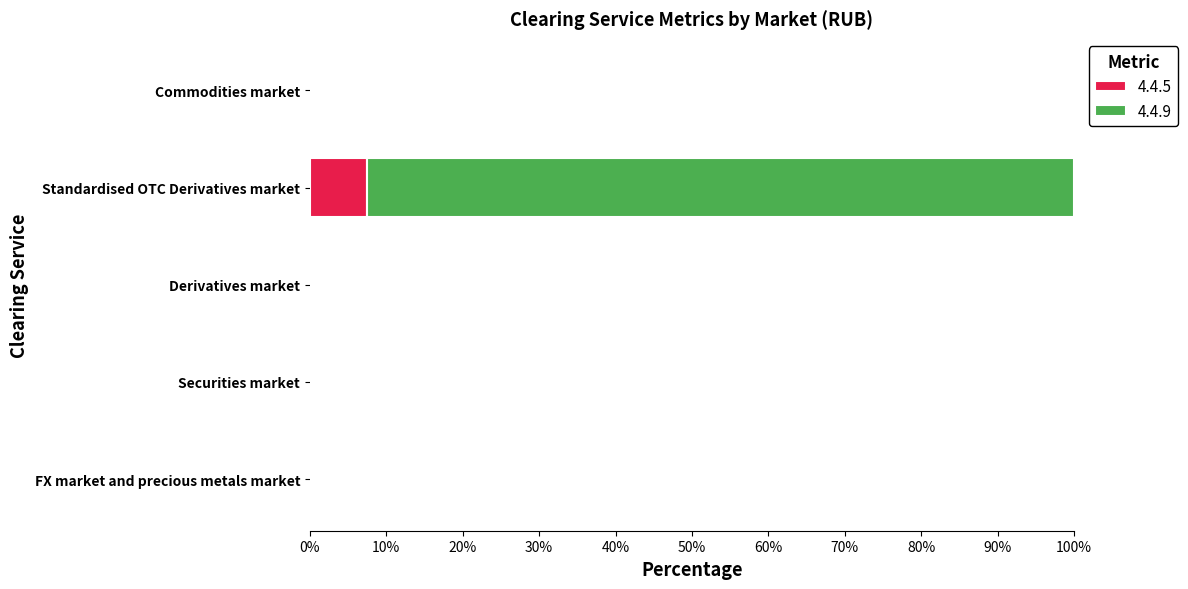

What is the highest value of the 4.4.5 series?

7.4